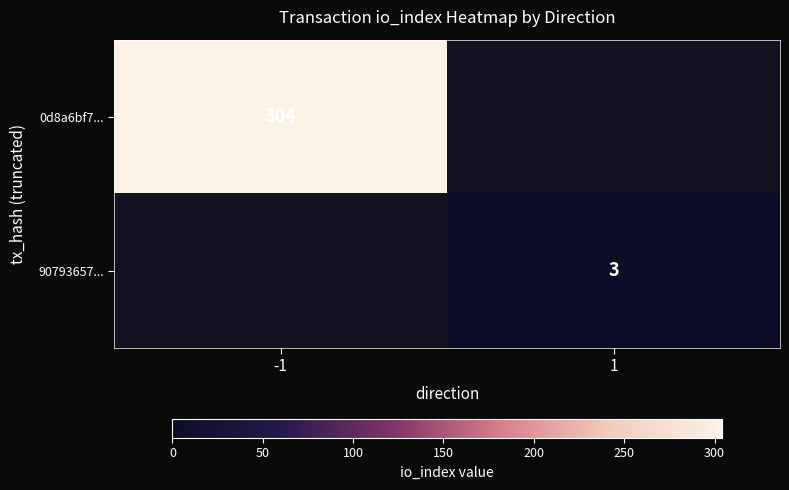

Count the number of categories in the chart.

2